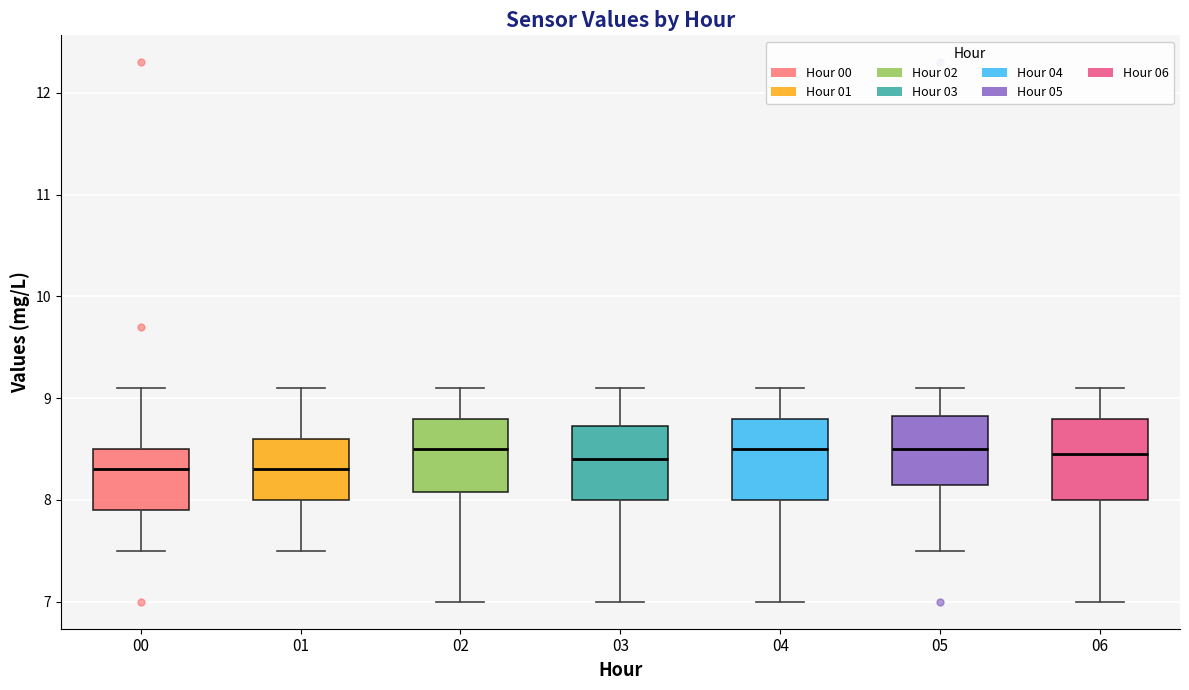

Where does the upper whisker of the box at x = 01 end on the y-axis? The values are not printed on the chart, so give them approximately, as read against the axis.

9.1